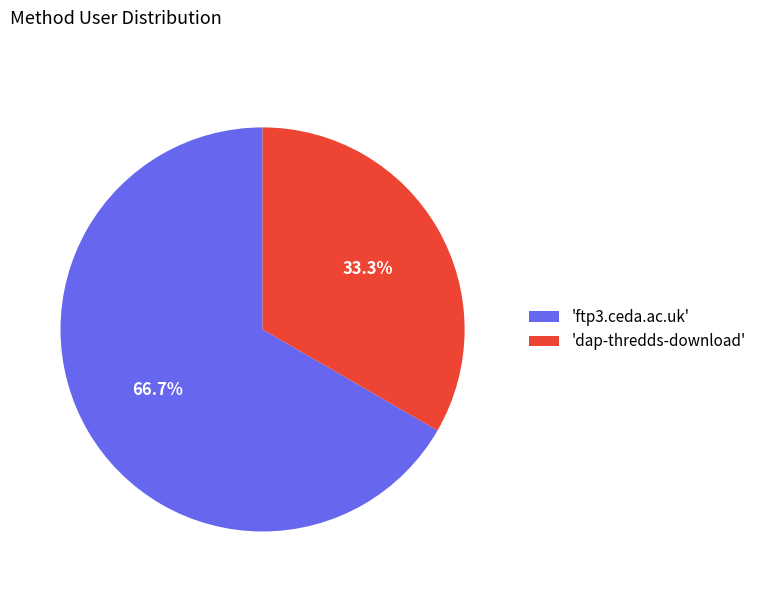

What percentage do 'ftp3.ceda.ac.uk' and 'dap-thredds-download' together represent?

100.0%